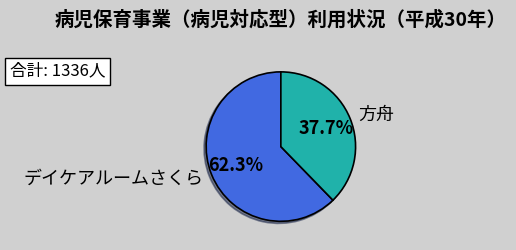

What is the majority slice?

デイケアルームさくら